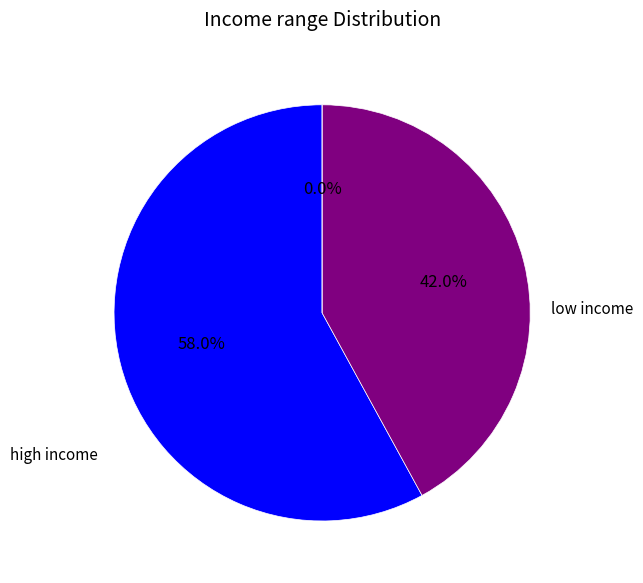

Combined, do 8 and 3 account for over 50%?

No